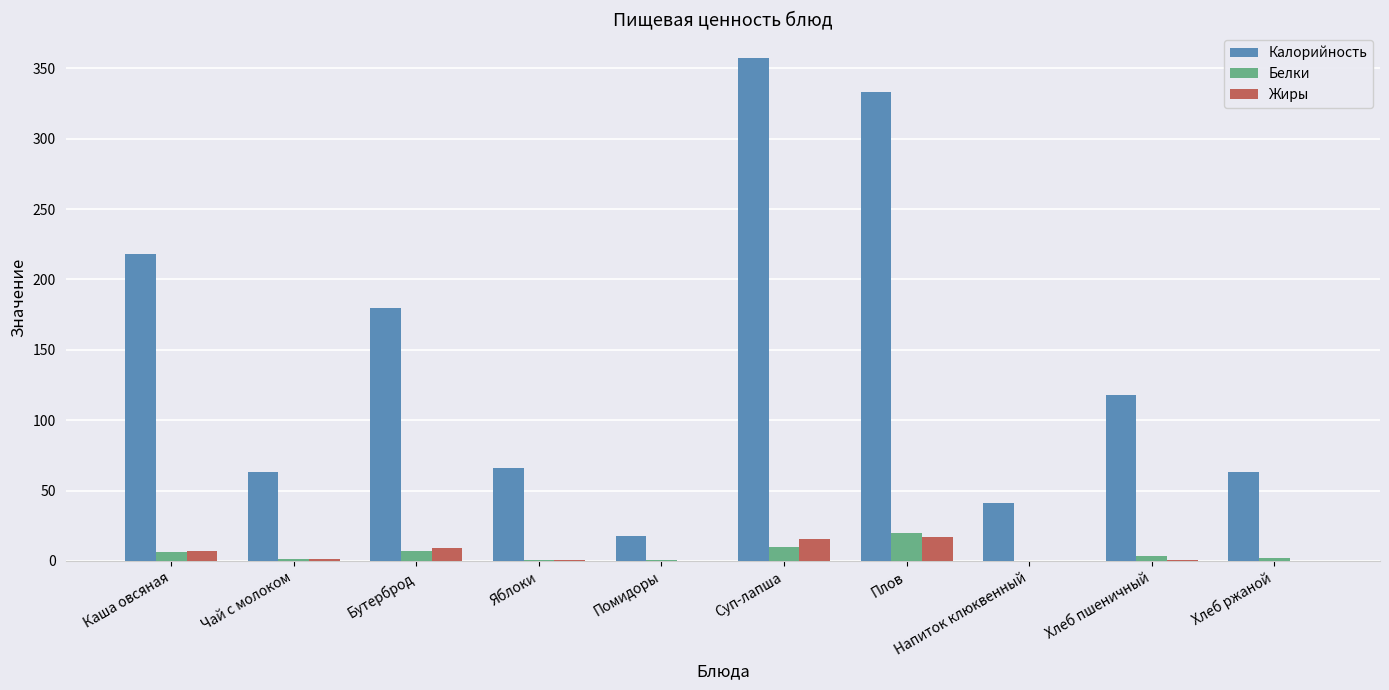

Which series changed the most between Чай с молоком and Хлеб пшеничный?

Калорийность